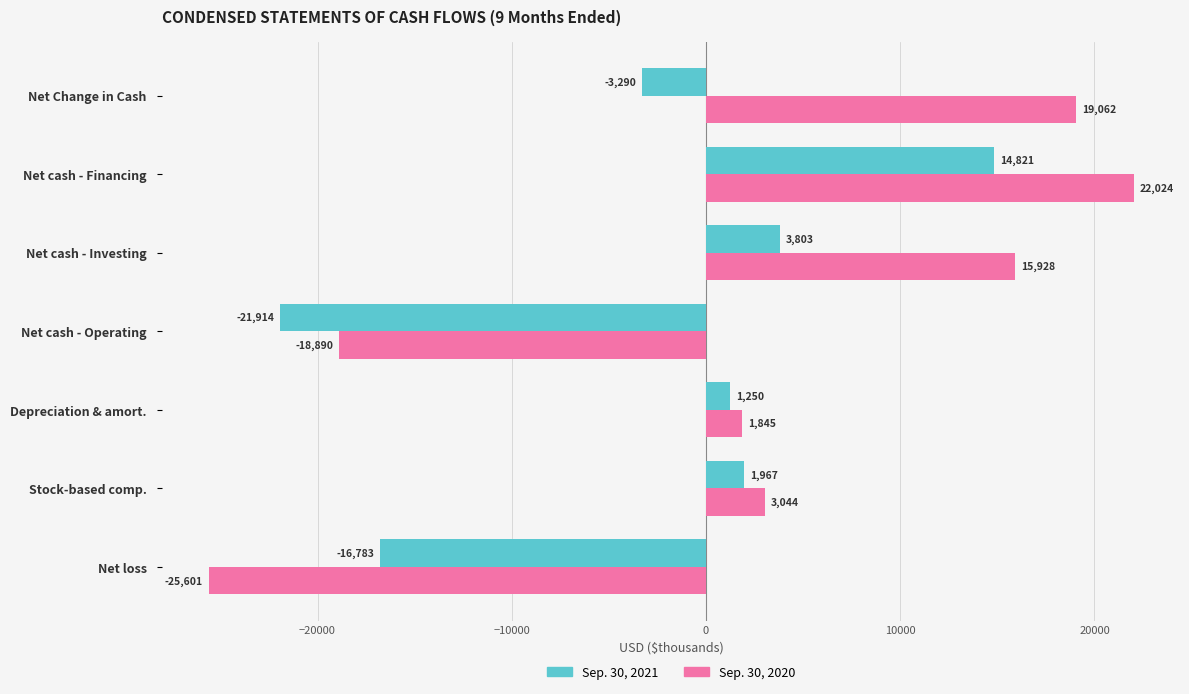

Rank the series at Net cash - Operating from lowest to highest value.

Sep. 30, 2021, Sep. 30, 2020